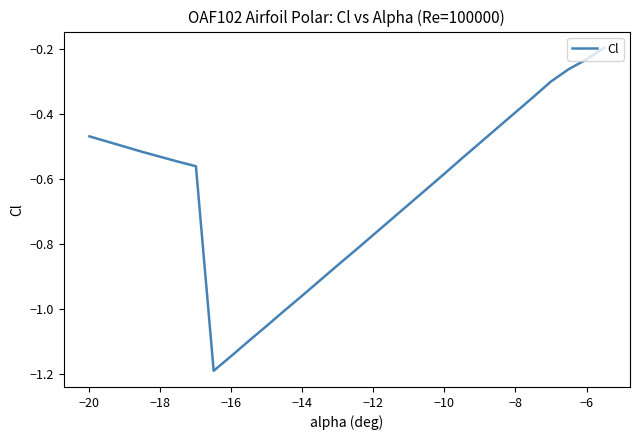

What is the smallest value displayed?

-1.2